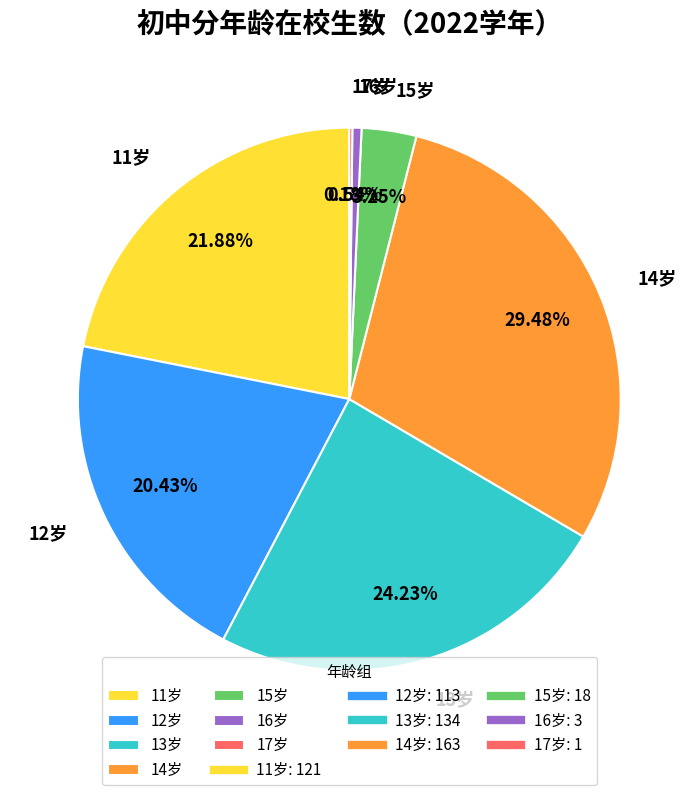

Is there any slice that represents more than half of the pie?

No